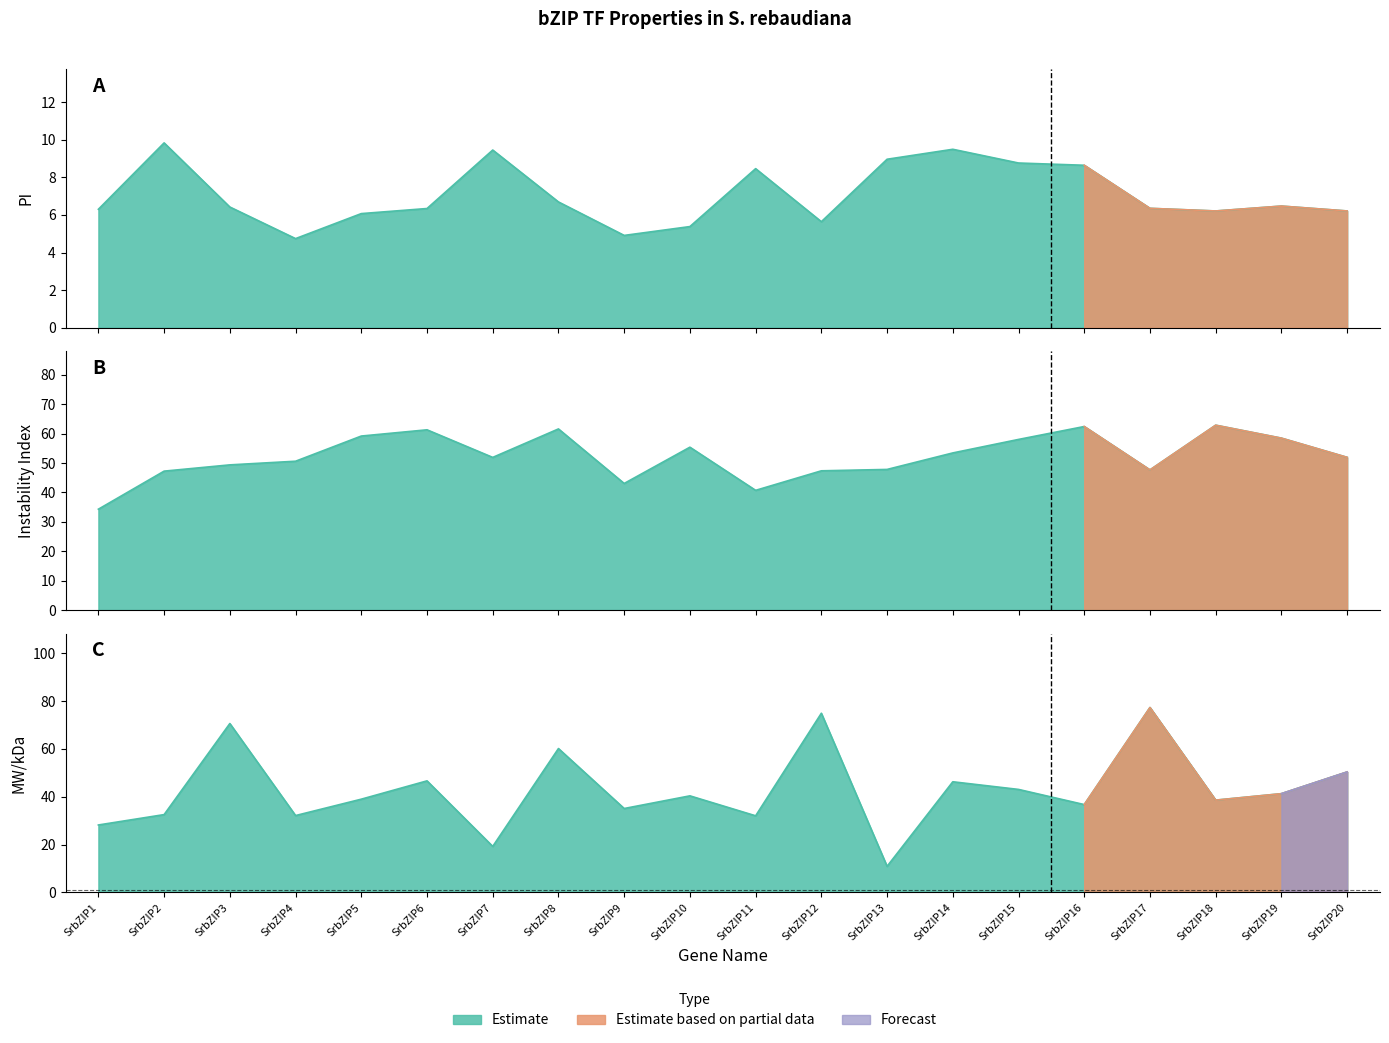

Which category has the lowest value across all series?

SrbZIP4